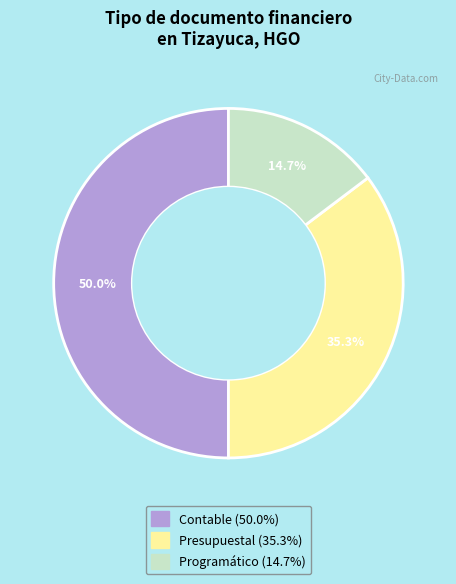

How many segments does this pie chart have?

3